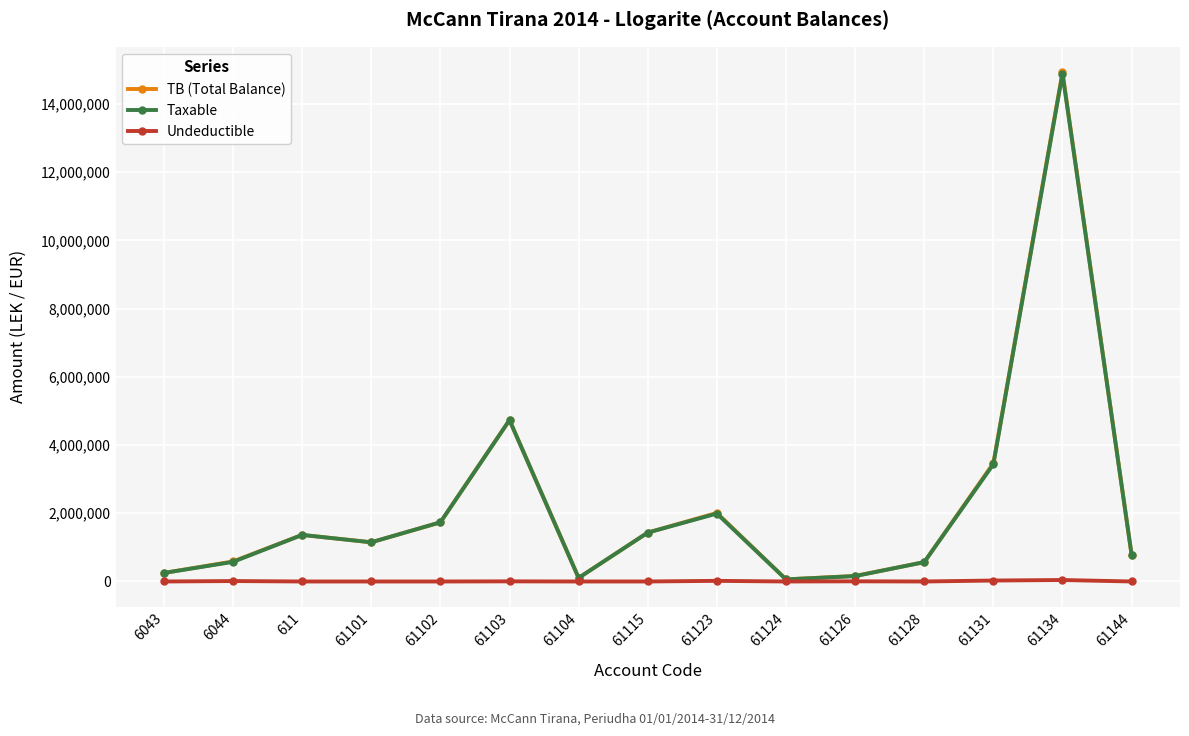

At how many categories does at least one series exceed 14075557?

1